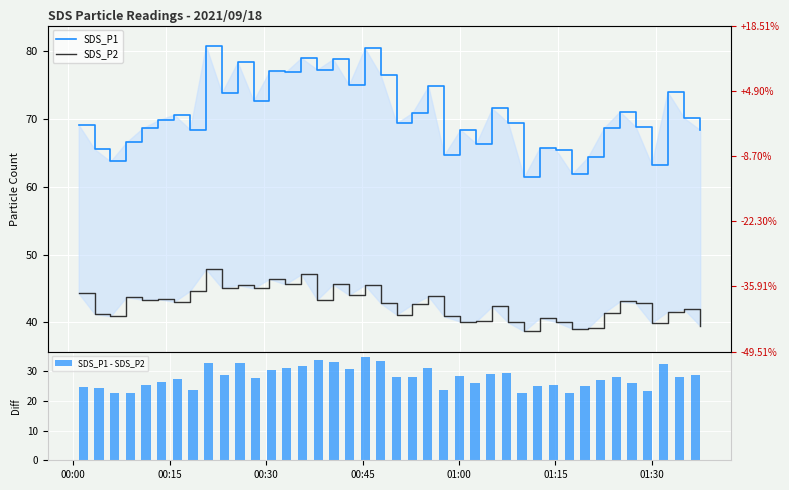

How many groups of bars are there?

40